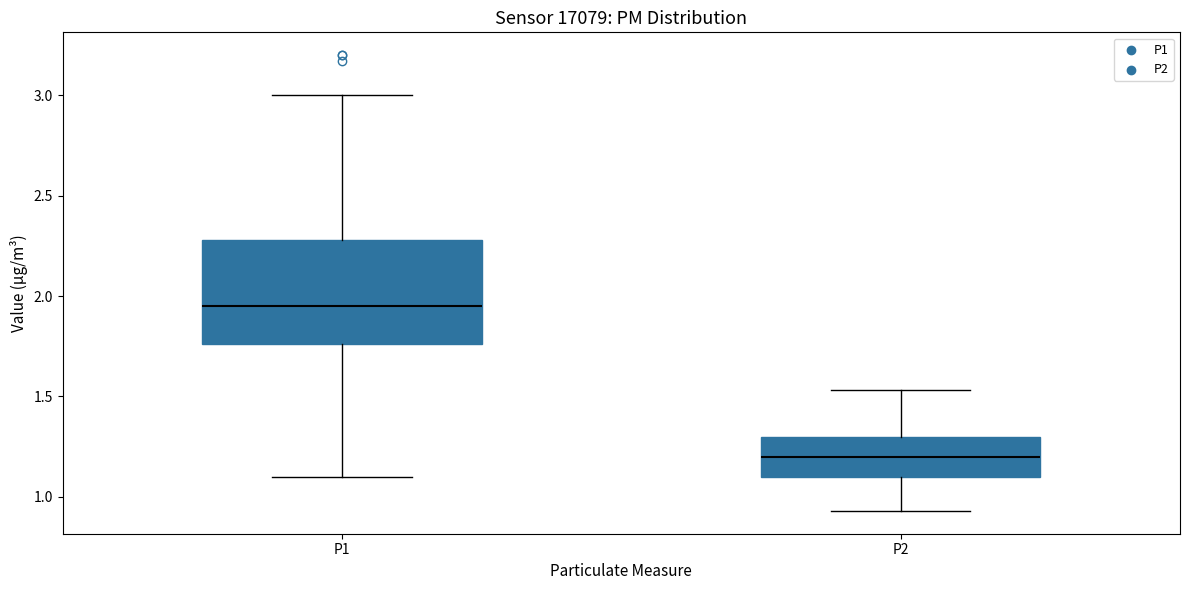

Reading left to right, read every box against the y-axis: the position of its median line, the range the box covers, and the ends of its whiskers. The values are not printed on the chart, so give them approximately, as read against the axis.

P1: median 1.95, box 1.75 to 2.30, whiskers 1.10 to 3.00
P2: median 1.20, box 1.10 to 1.30, whiskers 0.95 to 1.55